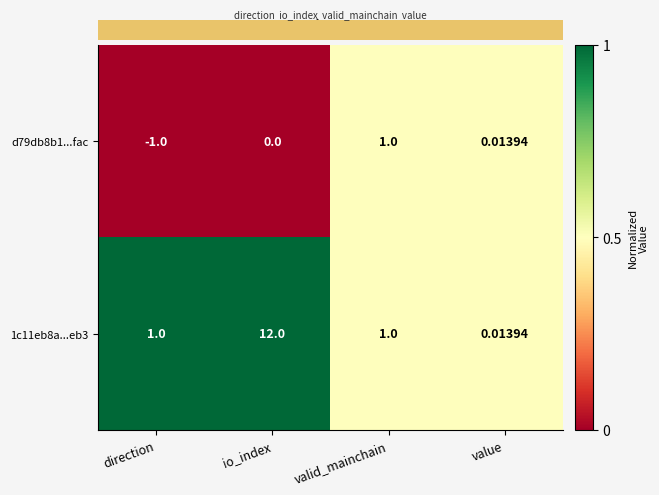

List the series in order of their overall mean, highest first.

1c11eb8a...eb3, d79db8b1...fac